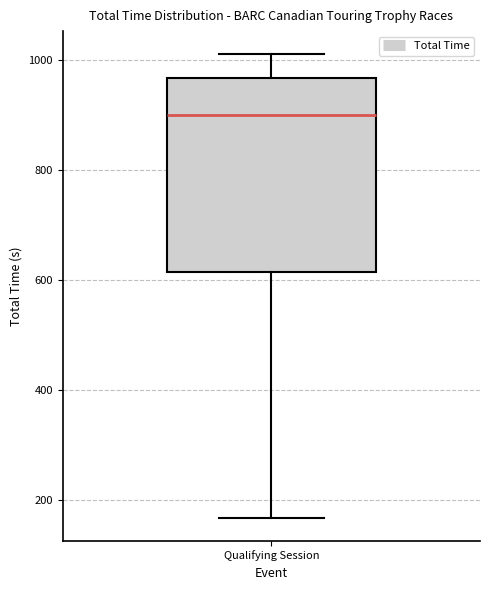

Transcribe this box plot: give where the median line is, the range the box spans, and where the two whiskers end, as read against the y-axis. The values are not printed on the chart, so give them approximately, as read against the axis.

median 900, box 620 to 960, whiskers 160 to 1020